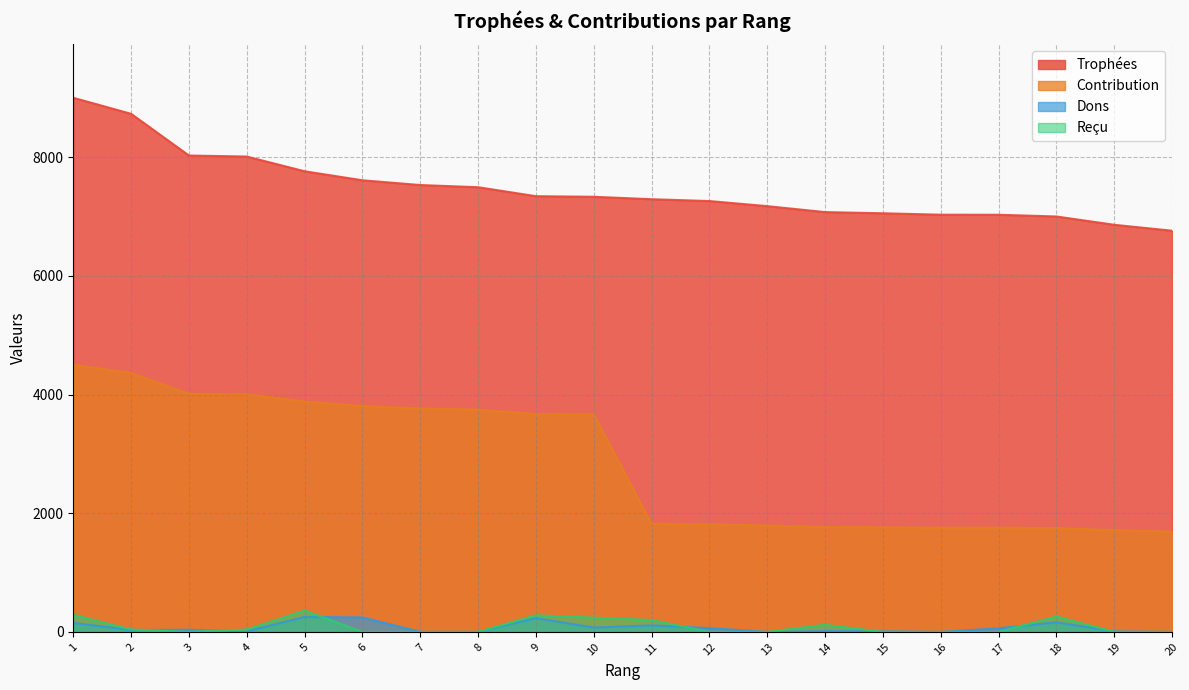

True or false: Trophées has more than 1 interior local peaks.

False